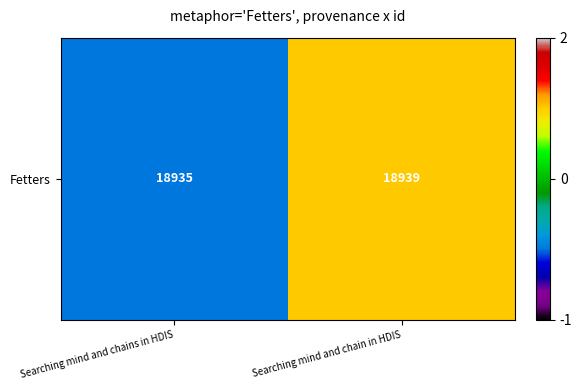

True or false: the data shows 18935 at Searching mind and chains in HDIS.

True